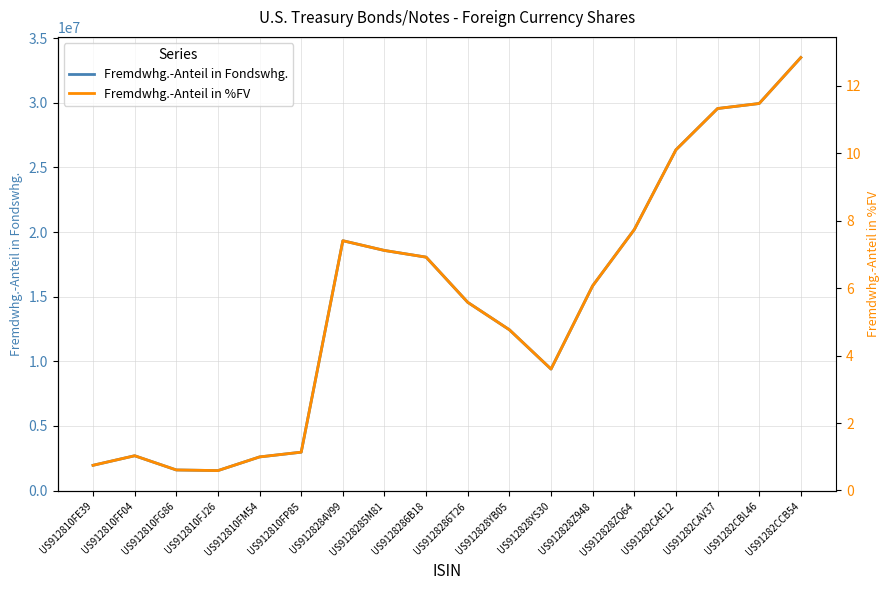

How many interior local peaks does the Fremdwhg.-Anteil in %FV series have?

2